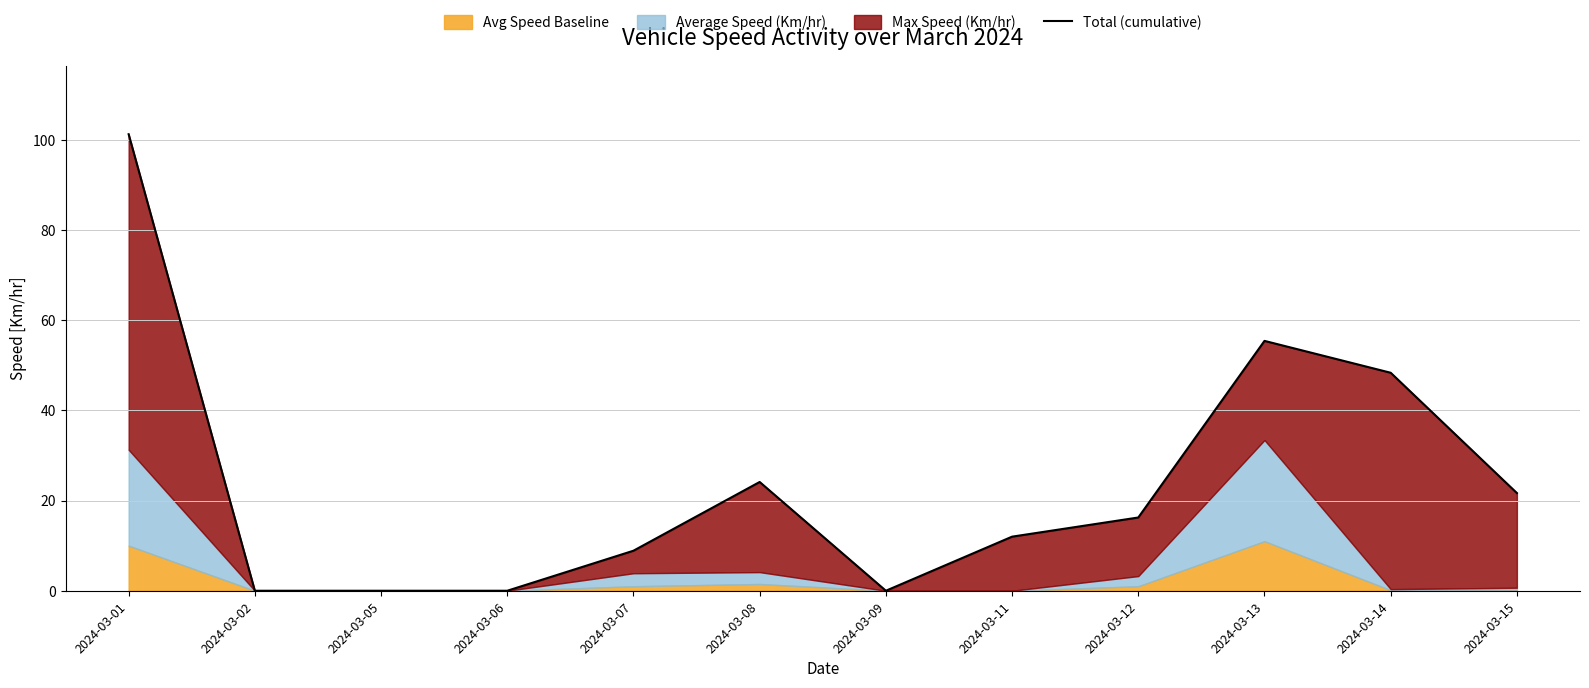

Reading left to right, transcribe all the data shown in this chart.

101.3	0.0	0.0	0.0	8.9	24.1	0.0	12.0	16.2	55.4	48.4	21.7